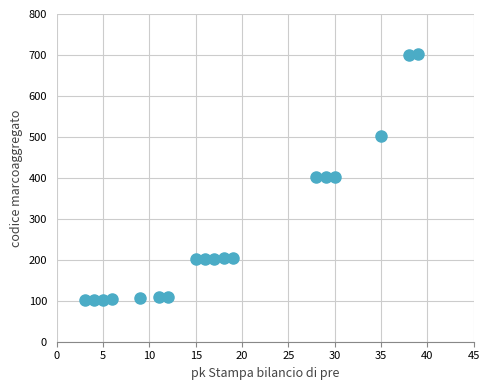

What is the range of Y values (max minus min)?

601